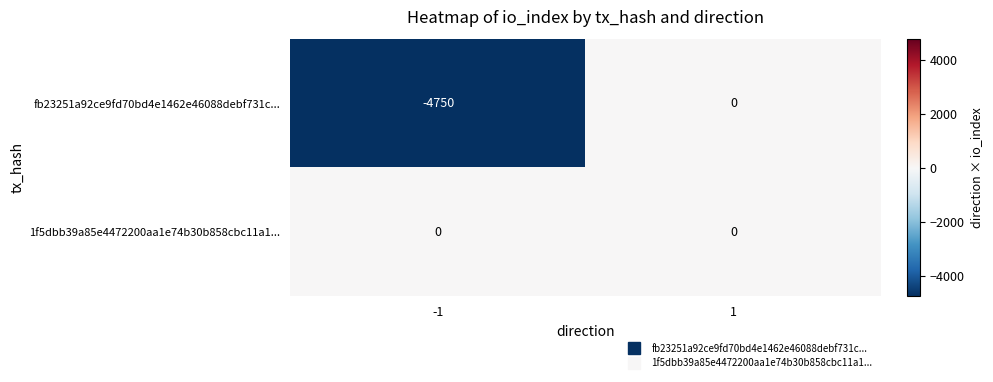

List the series in order of their overall mean, highest first.

1f5dbb39a85e4472200aa1e74b30b858cbc11a1..., fb23251a92ce9fd70bd4e1462e46088debf731c...